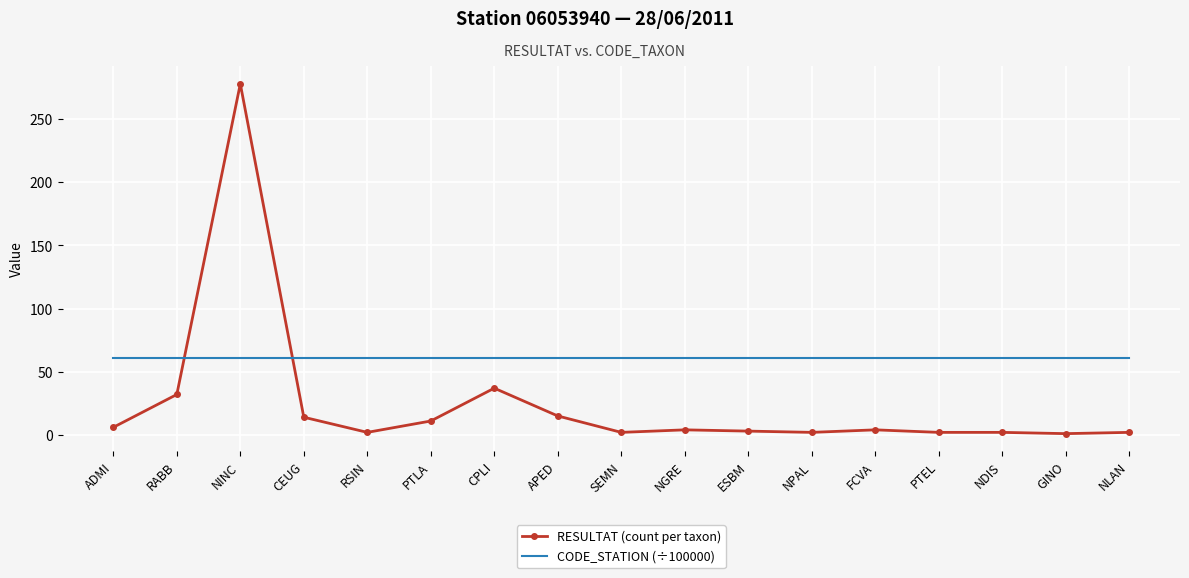

Where is the first local maximum for RESULTAT (count per taxon)?

NINC